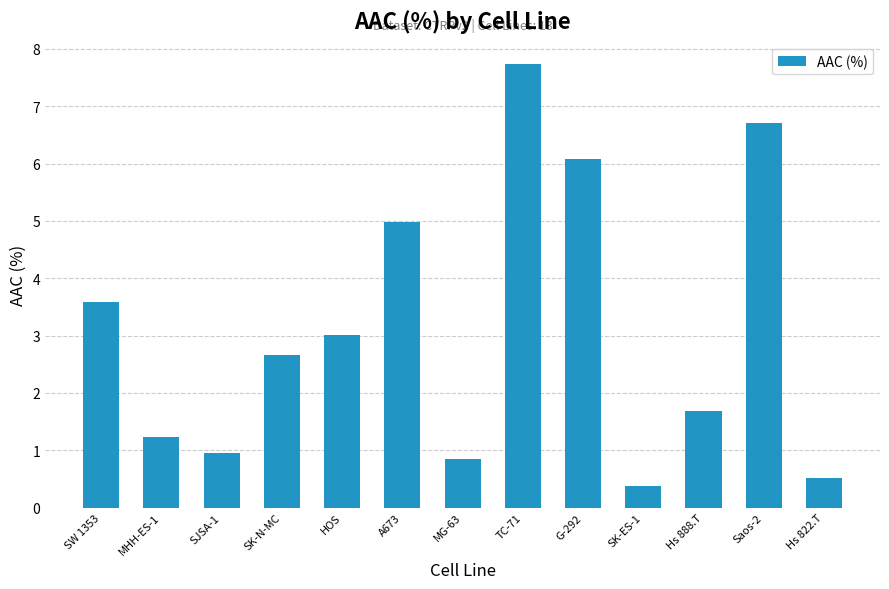

Rank the categories by value from lowest to highest.

SK-ES-1, Hs 822.T, MG-63, SJSA-1, MHH-ES-1, Hs 888.T, SK-N-MC, HOS, SW 1353, A673, G-292, Saos-2, TC-71